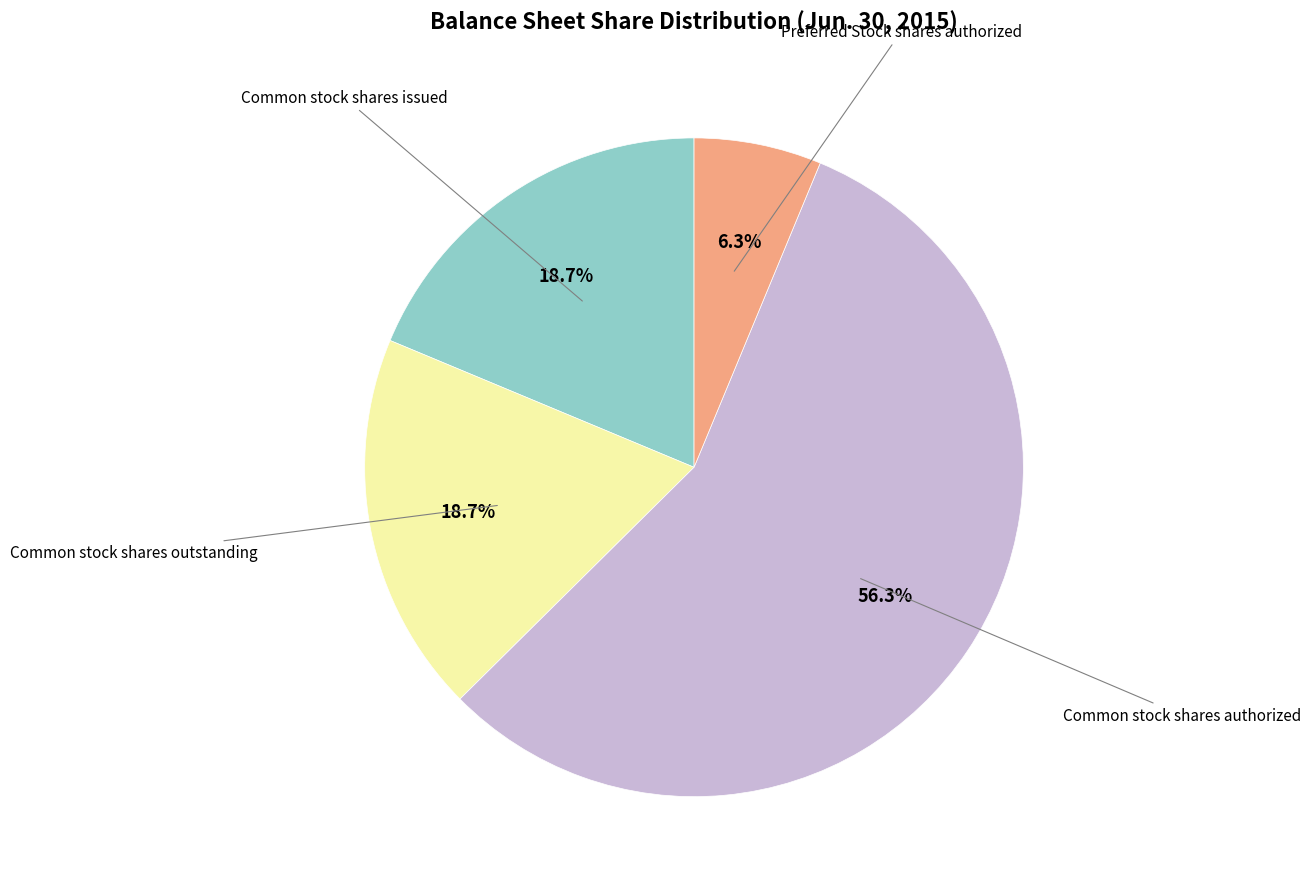

Does any single category account for the majority?

Yes